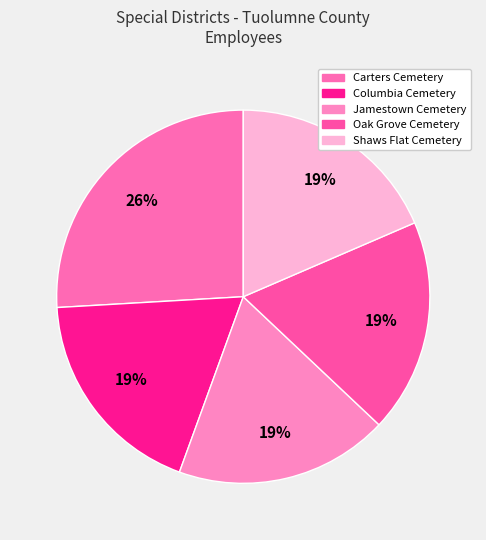

How many segments does this pie chart have?

5